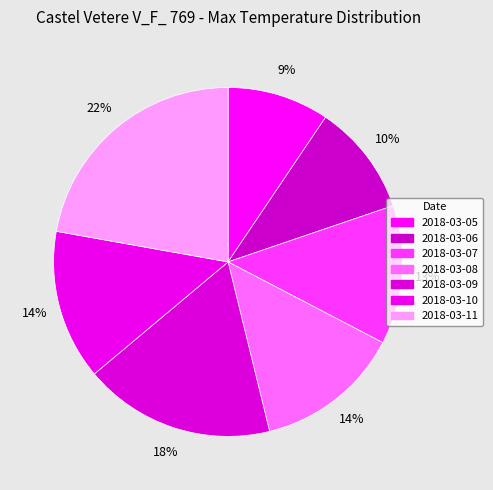

Count the number of slices in the pie.

7